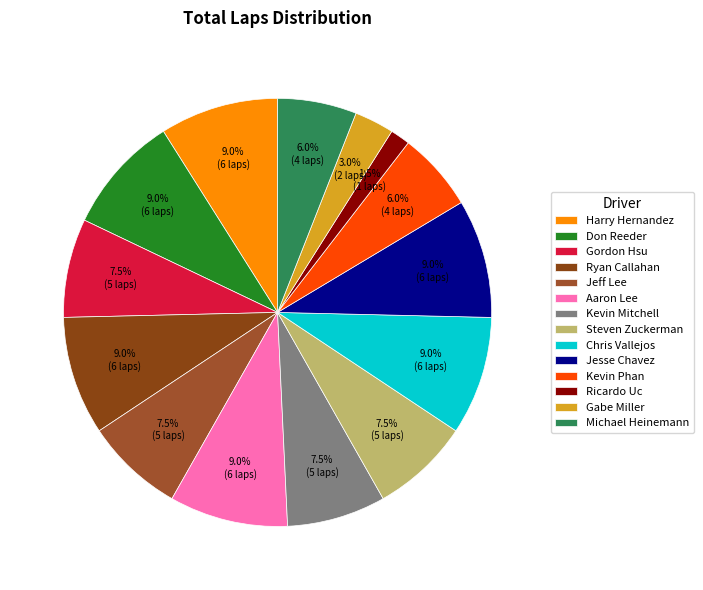

Is the sum of Gabe Miller and Jeff Lee greater than half?

No